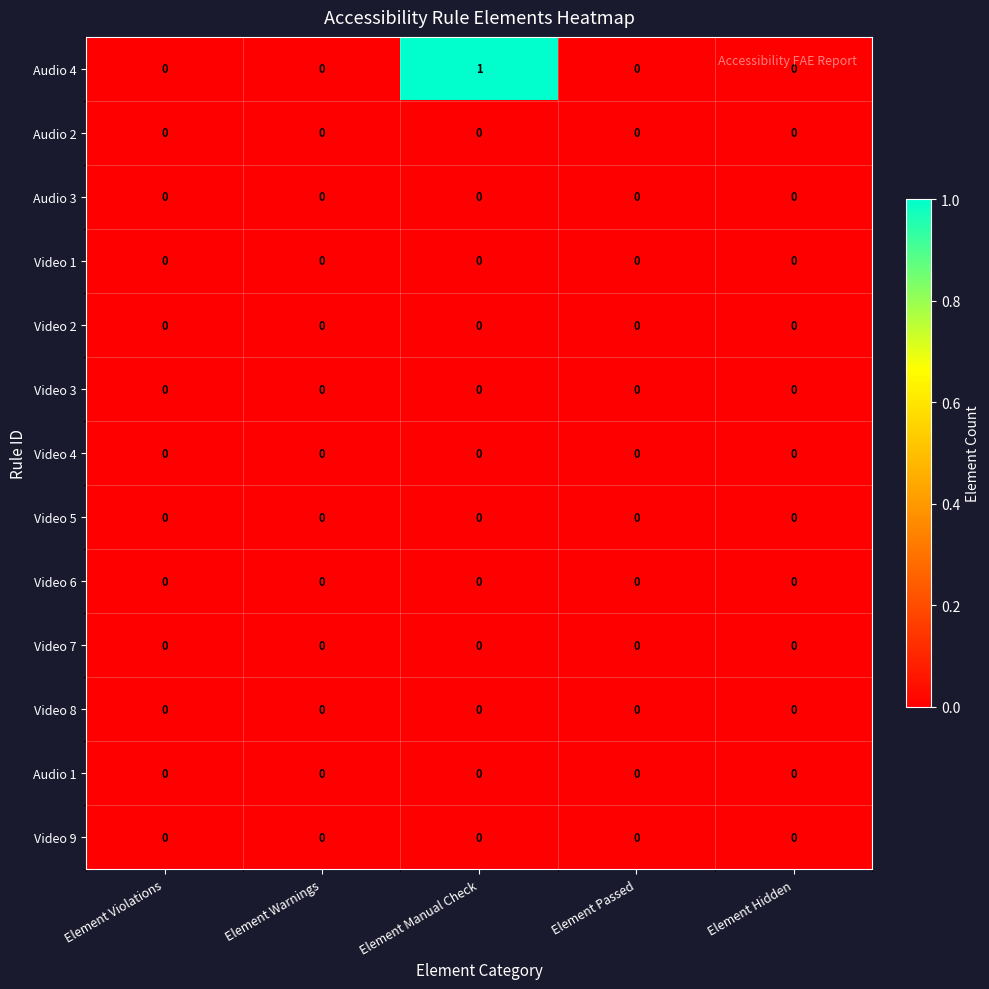

Which series has the widest spread of values?

Audio 4